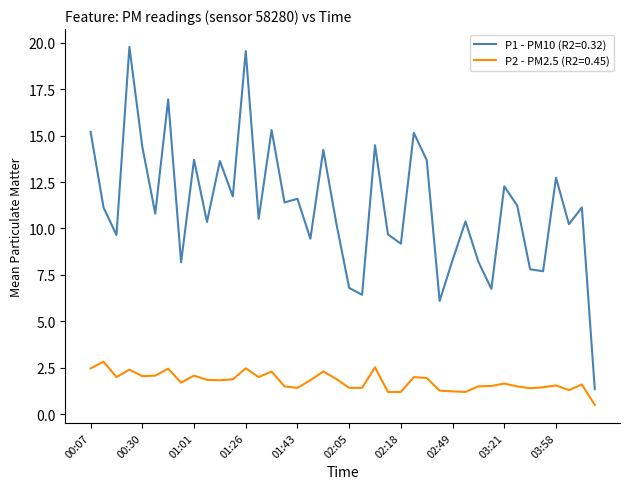

True or false: P2 - PM2.5 (R2=0.45) and P1 - PM10 (R2=0.32) intersect in this chart.

False